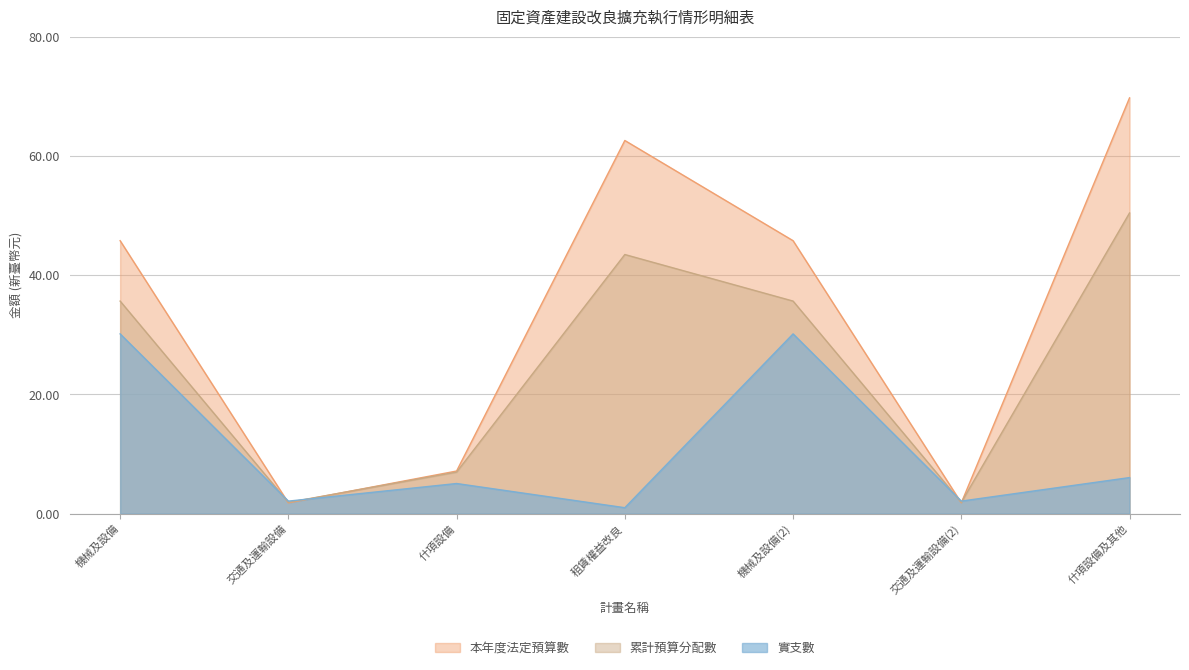

Rank the series at 交通及運輸設備 from highest to lowest value.

實支數, 累計預算分配數, 本年度法定預算數